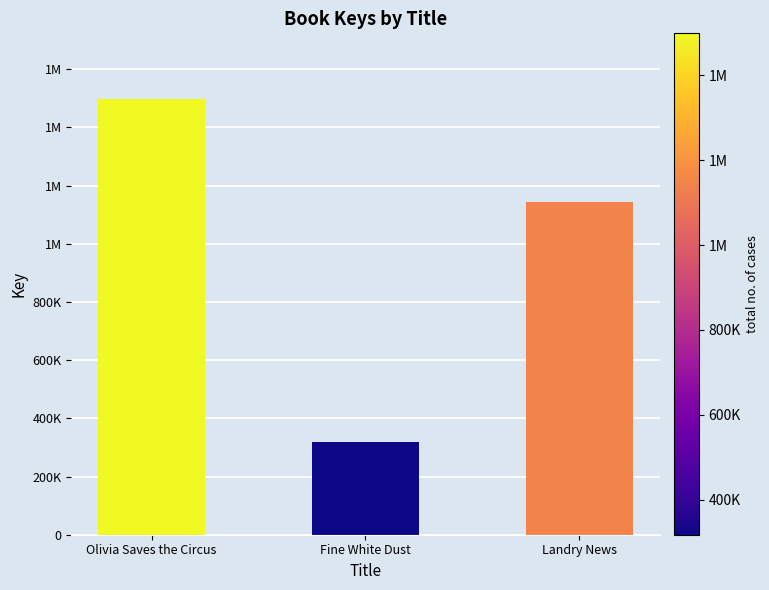

Are the bars horizontal?

No